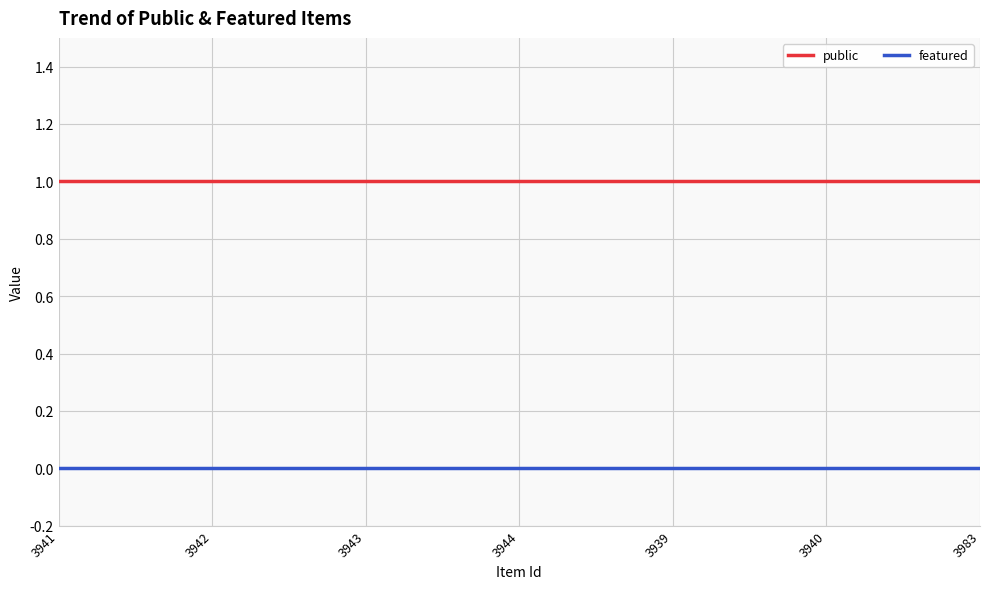

Which series has the largest total across all categories?

public